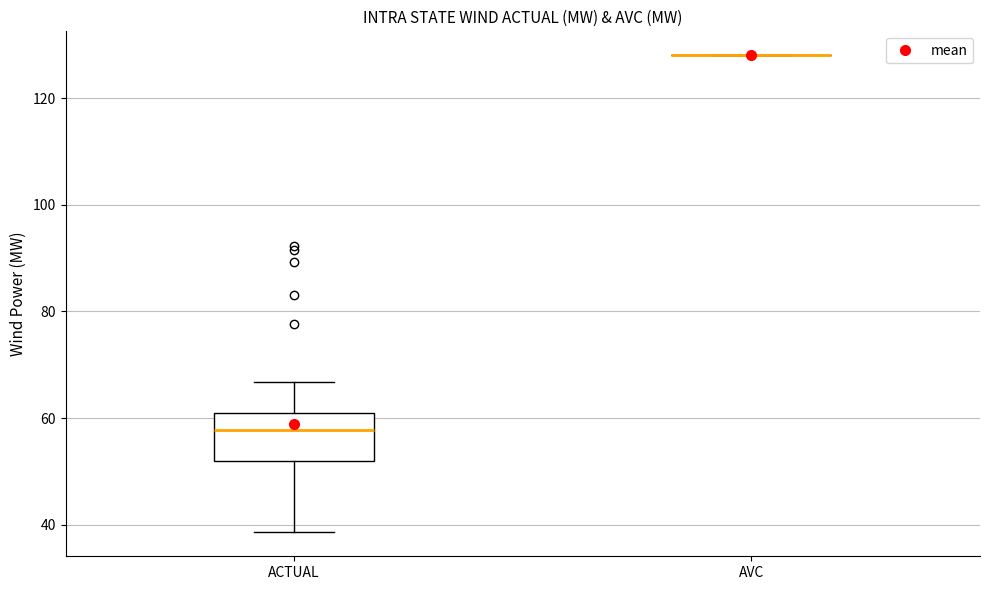

Reading left to right, read every box against the y-axis: the position of its median line, the range the box covers, and the ends of its whiskers. The values are not printed on the chart, so give them approximately, as read against the axis.

ACTUAL: median 58, box 52 to 60, whiskers 38 to 66
AVC: box collapsed to a line at 128, whiskers 128 to 128